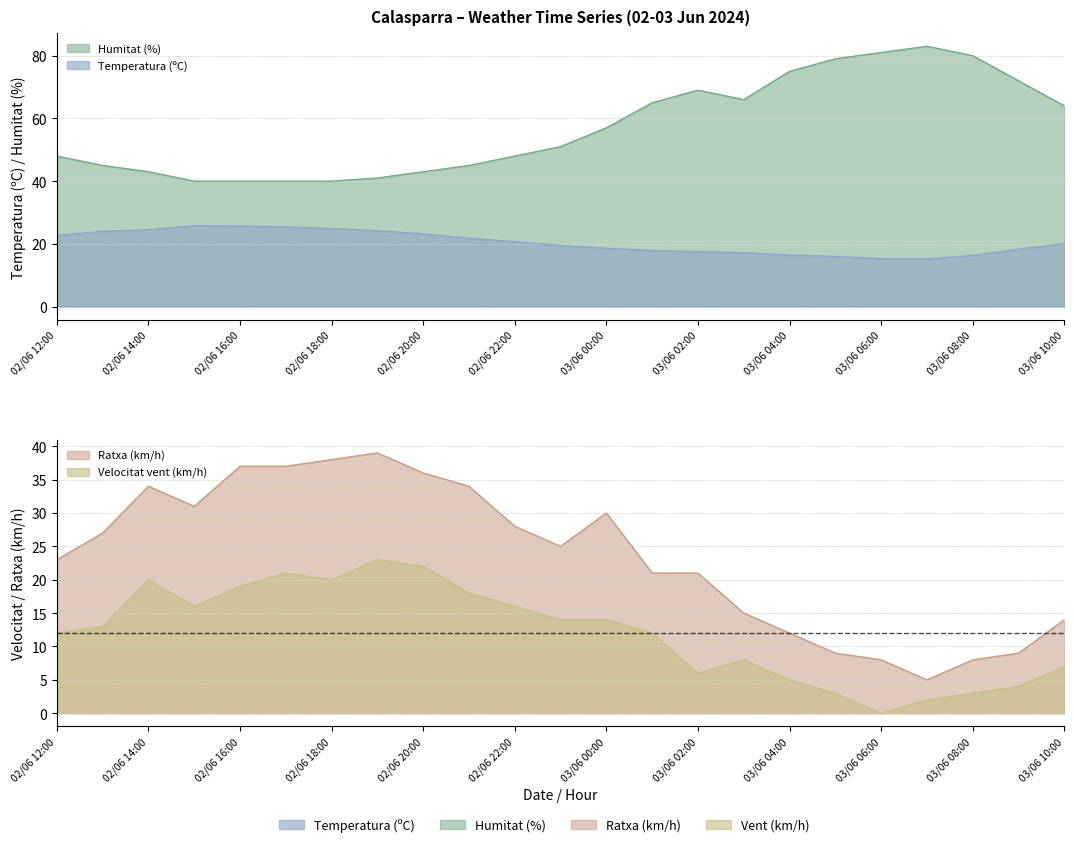

At which label does Ratxa (km/h) reach its minimum?

03/06 07:00